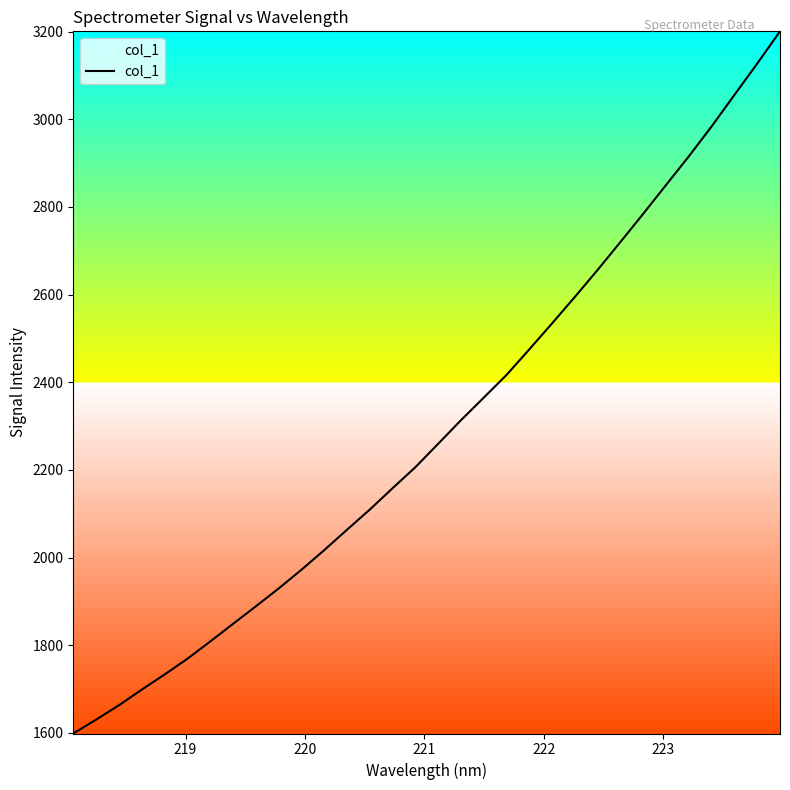

What is the maximum value shown in the chart?

3200.5